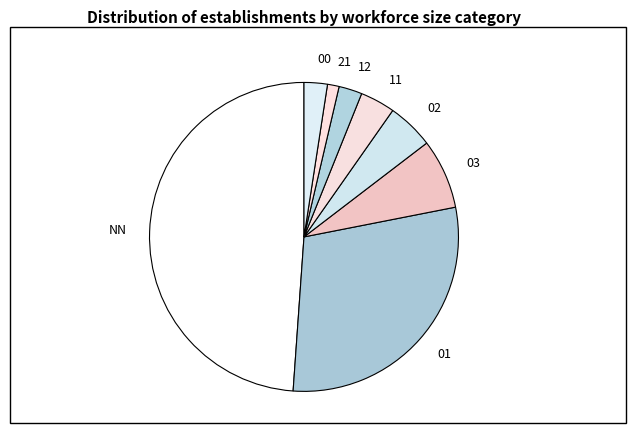

Combined, do 00 and 01 account for over 50%?

No